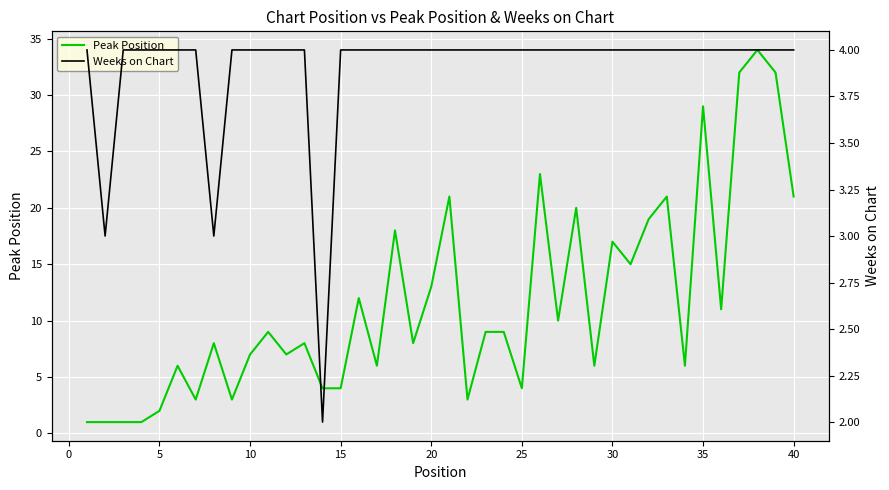

True or false: Peak Position has a value of 29 at 35.

True